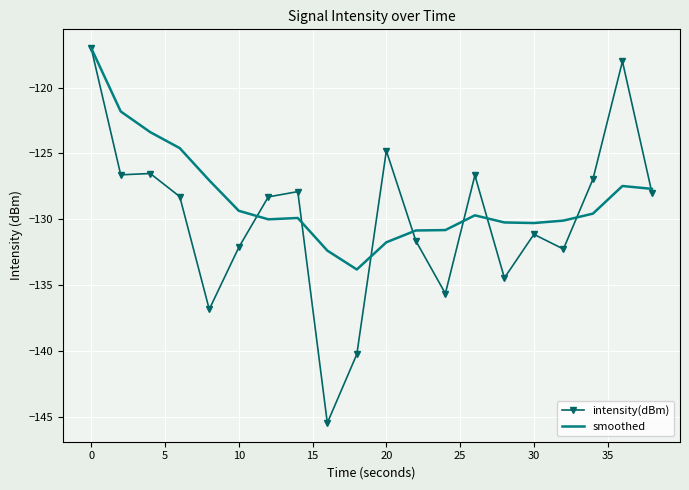

Count the number of data series in this chart.

2